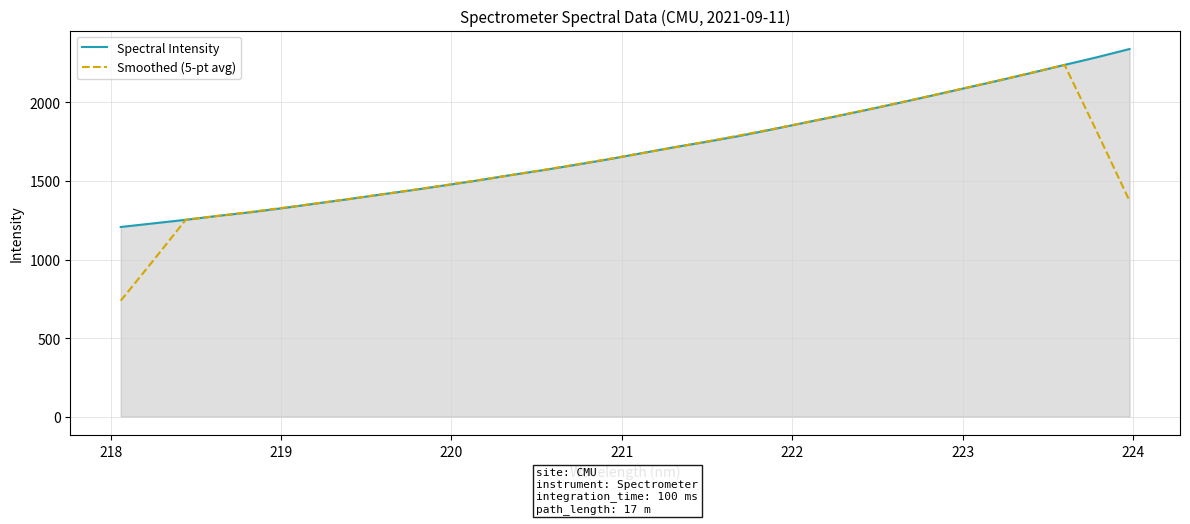

What is the maximum value for Spectral Intensity?

2340.4